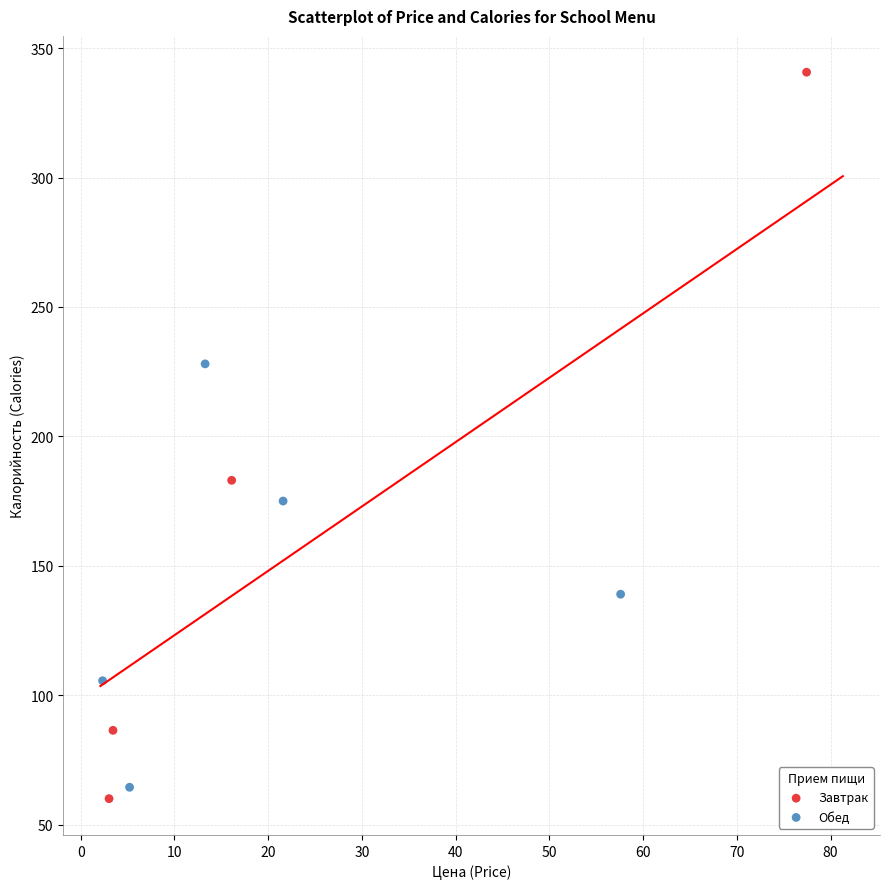

Which series has the largest Y range (max minus min)?

Завтрак